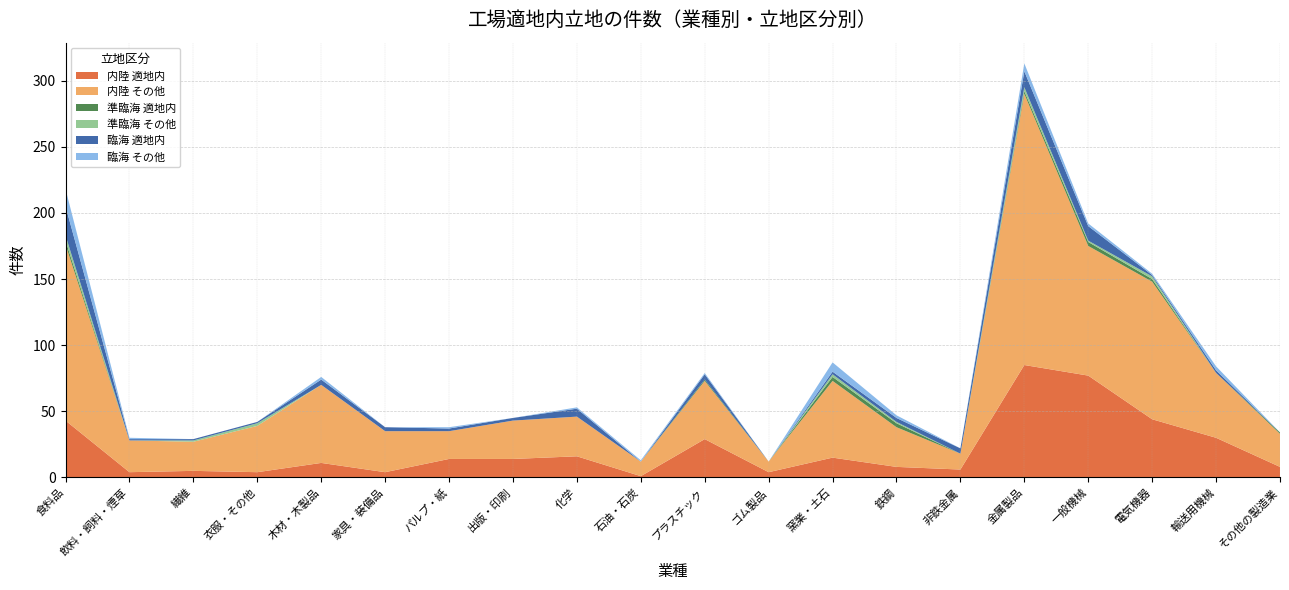

Reading right to left, extract all data points from this chart.

内陸 合計: その他の製造業=33	輸送用機械=79	電気機器=148	一般機械=175	金属製品=290	非鉄金属=18	鉄鋼=38	窯業・土石=73	ゴム製品=12	プラスチック=73	石油・石炭=12	化学=46	出版・印刷=43	パルプ・紙=35	家具・装備品=35	木材・木製品=70	衣服・その他=39	繊維=27	飲料・飼料・煙草=28	食料品=176
内陸 適地内: その他の製造業=8	輸送用機械=30	電気機器=44	一般機械=77	金属製品=85	非鉄金属=6	鉄鋼=8	窯業・土石=15	ゴム製品=4	プラスチック=29	石油・石炭=1	化学=16	出版・印刷=14	パルプ・紙=14	家具・装備品=4	木材・木製品=11	衣服・その他=4	繊維=5	飲料・飼料・煙草=4	食料品=43
準臨海 合計: その他の製造業=1	輸送用機械=0	電気機器=4	一般機械=4	金属製品=5	非鉄金属=0	鉄鋼=4	窯業・土石=5	ゴム製品=0	プラスチック=1	石油・石炭=0	化学=0	出版・印刷=0	パルプ・紙=0	家具・装備品=0	木材・木製品=0	衣服・その他=2	繊維=1	飲料・飼料・煙草=0	食料品=7
準臨海 適地内: その他の製造業=1	輸送用機械=0	電気機器=2	一般機械=3	金属製品=2	非鉄金属=0	鉄鋼=3	窯業・土石=3	ゴム製品=0	プラスチック=1	石油・石炭=0	化学=0	出版・印刷=0	パルプ・紙=0	家具・装備品=0	木材・木製品=0	衣服・その他=0	繊維=0	飲料・飼料・煙草=0	食料品=3
臨海 合計: その他の製造業=0	輸送用機械=5	電気機器=2	一般機械=13	金属製品=18	非鉄金属=4	鉄鋼=5	窯業・土石=9	ゴム製品=0	プラスチック=5	石油・石炭=1	化学=7	出版・印刷=2	パルプ・紙=3	家具・装備品=3	木材・木製品=6	衣服・その他=1	繊維=1	飲料・飼料・煙草=2	食料品=35
臨海 適地内: その他の製造業=0	輸送用機械=2	電気機器=1	一般機械=11	金属製品=12	非鉄金属=4	鉄鋼=3	窯業・土石=2	ゴム製品=0	プラスチック=4	石油・石炭=0	化学=6	出版・印刷=2	パルプ・紙=2	家具・装備品=3	木材・木製品=4	衣服・その他=1	繊維=1	飲料・飼料・煙草=1	食料品=22